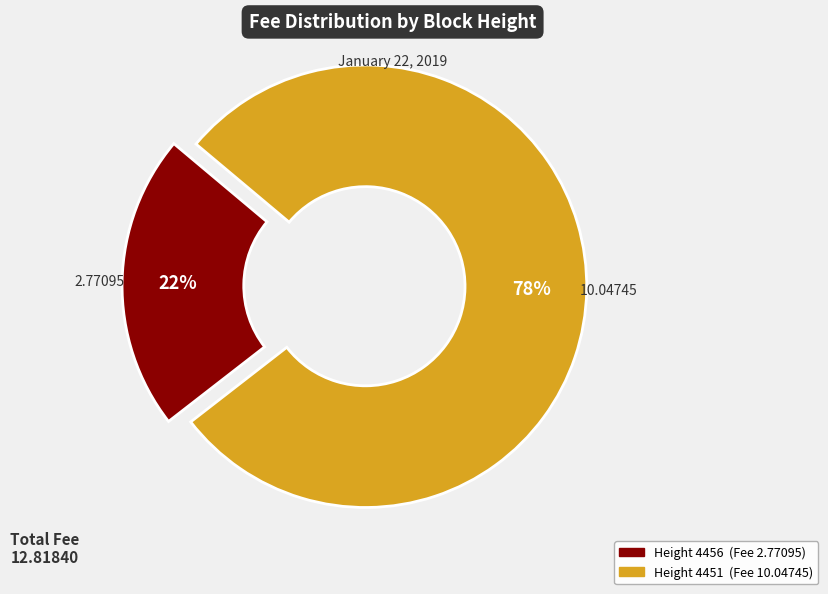

Count the number of slices in the pie.

2